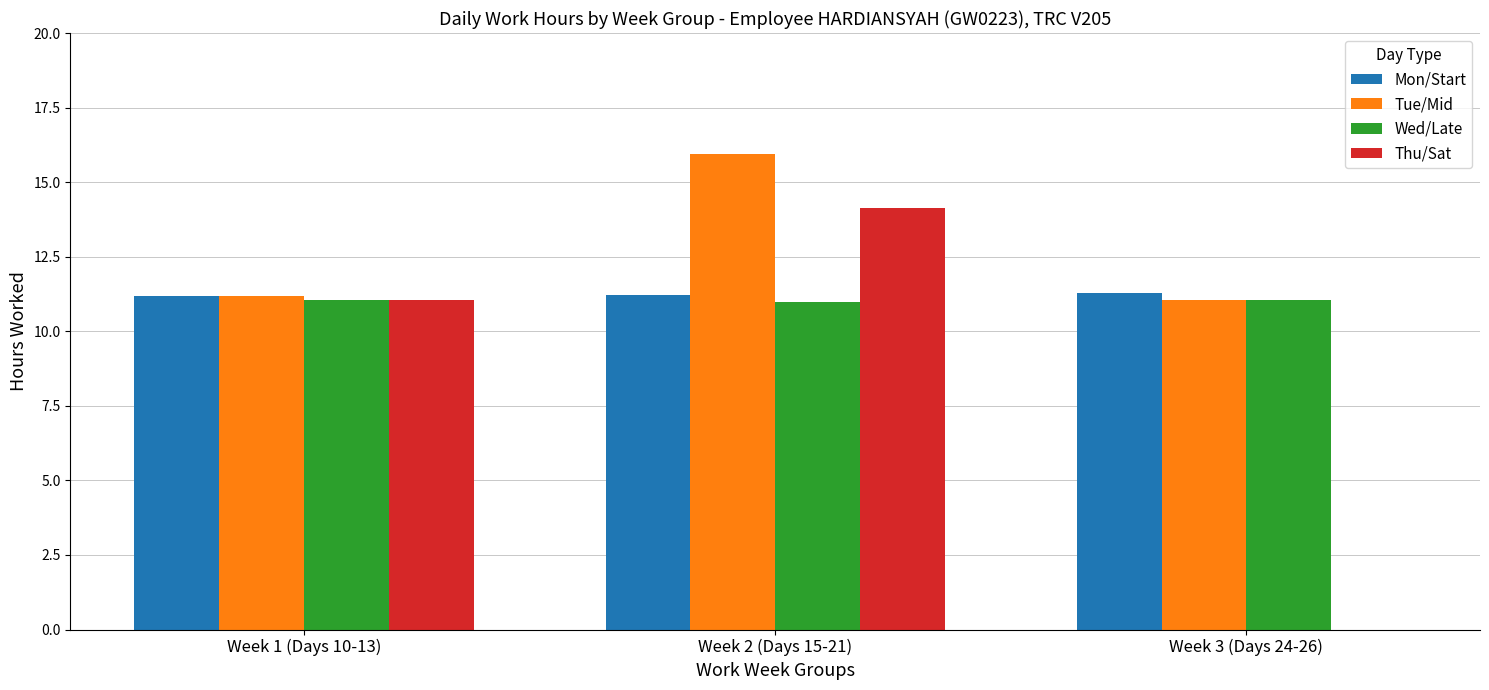

The Tue/Mid series shows 4.2 at Week 2 (Days 15-21). True or false?

False